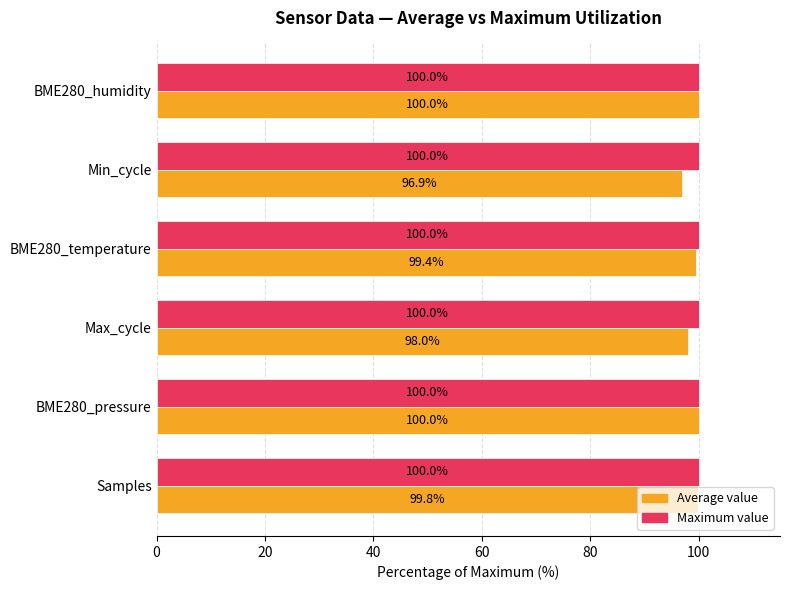

What is the total value across all series at Samples?

199.8